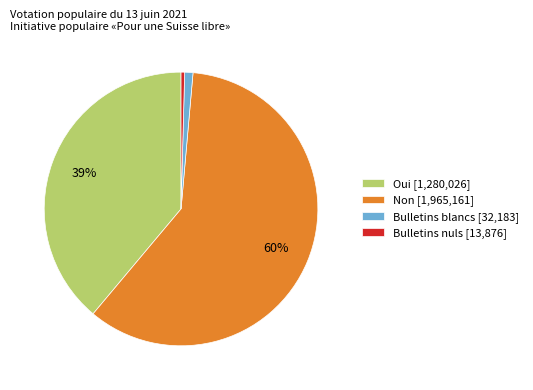

Between Oui [1,280,026] and Bulletins nuls [13,876], which is larger?

Oui [1,280,026]